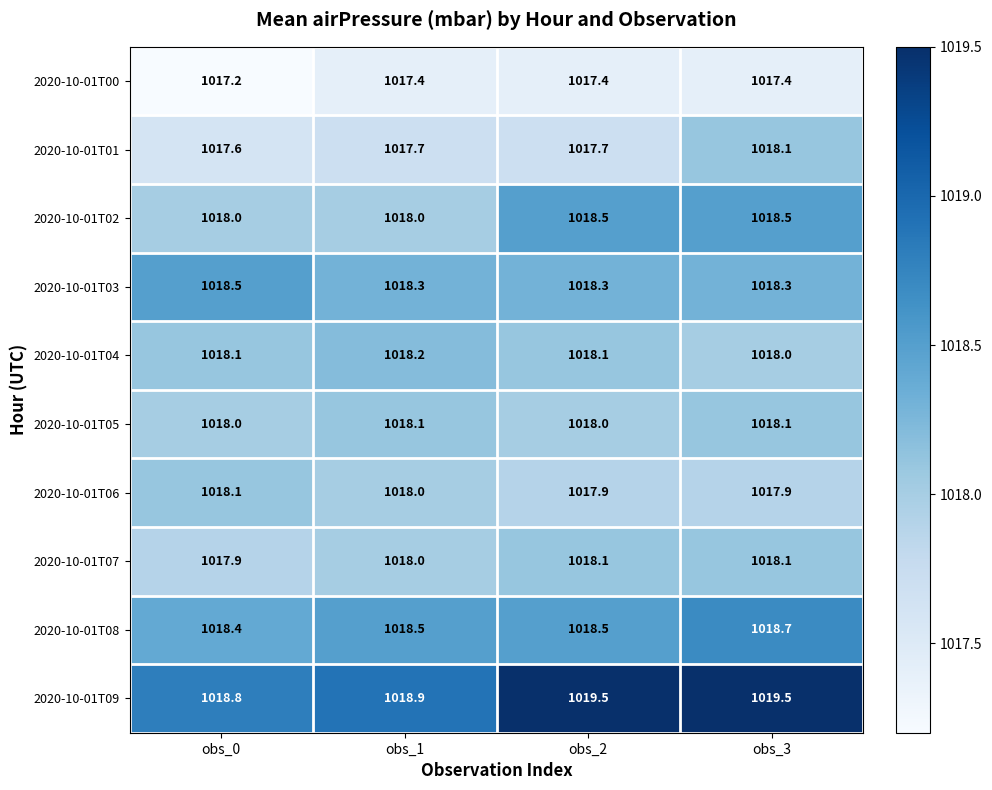

Which series has the largest total across all categories?

2020-10-01T09